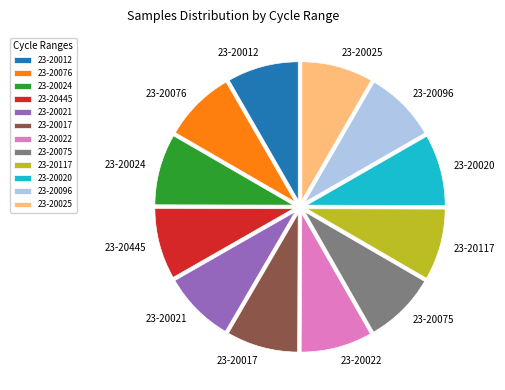

What is the ratio of the value at 23-20076 to the value at 23-20024?

1.0